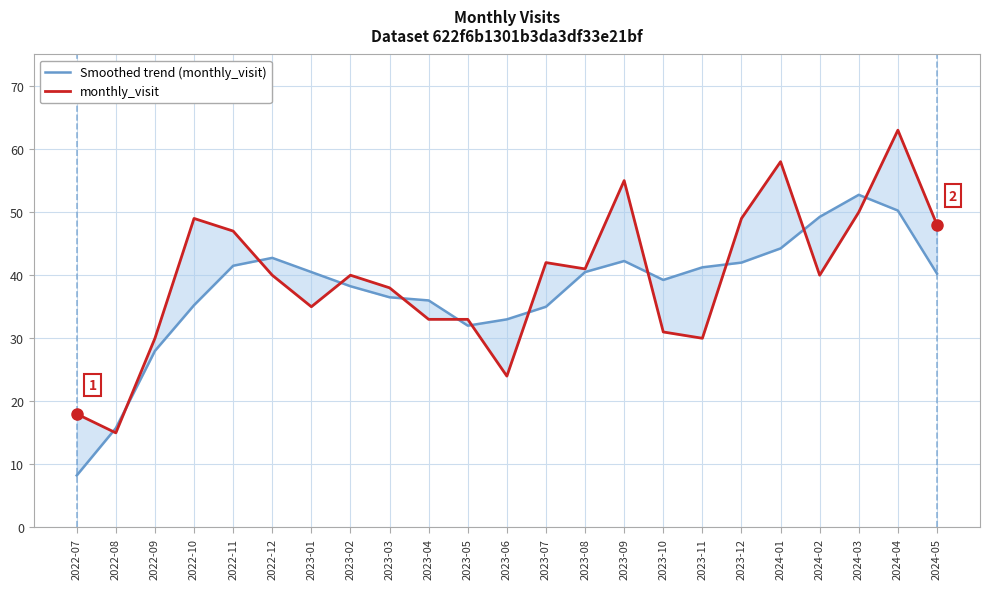

How many interior local valleys does the Smoothed trend (monthly_visit) series have?

2